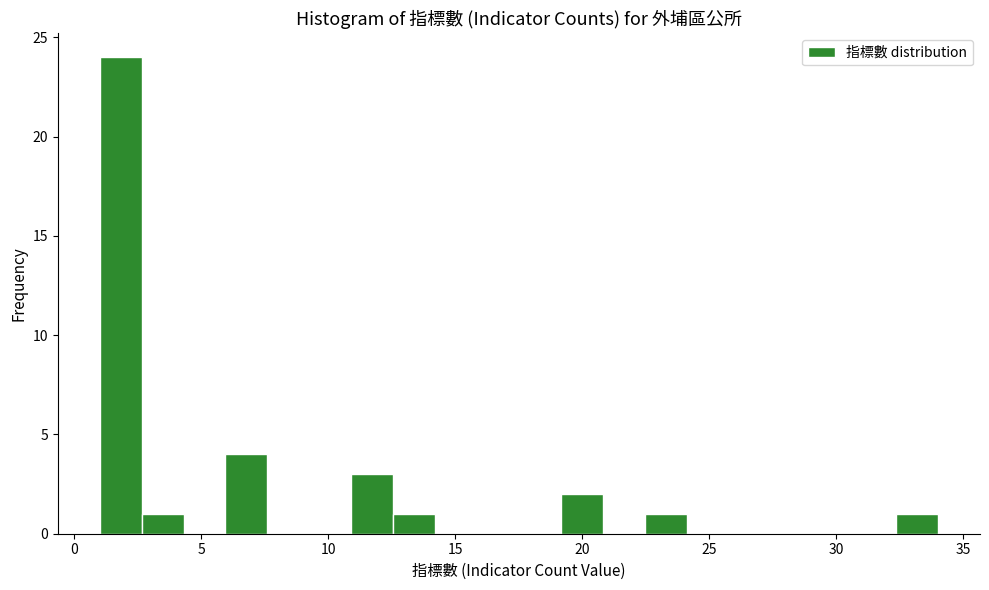

Read against the x-axis, roughly where is the centre of the tallest bar?

2.0